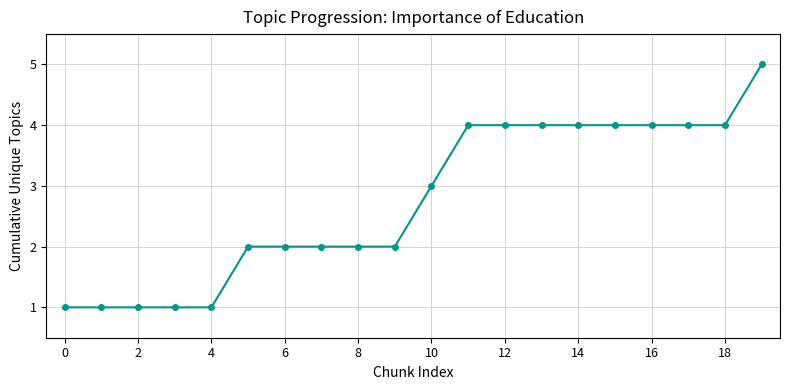

What is the sum of all values?

55